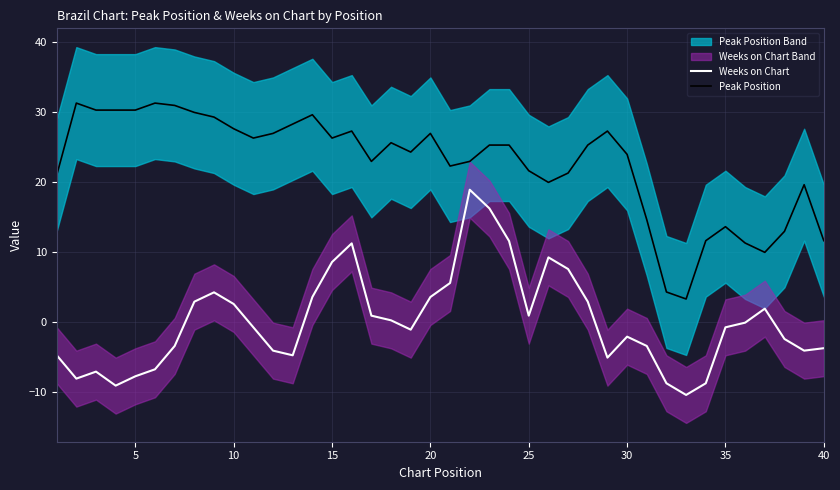

What is the highest value of the Weeks on Chart series?

18.9